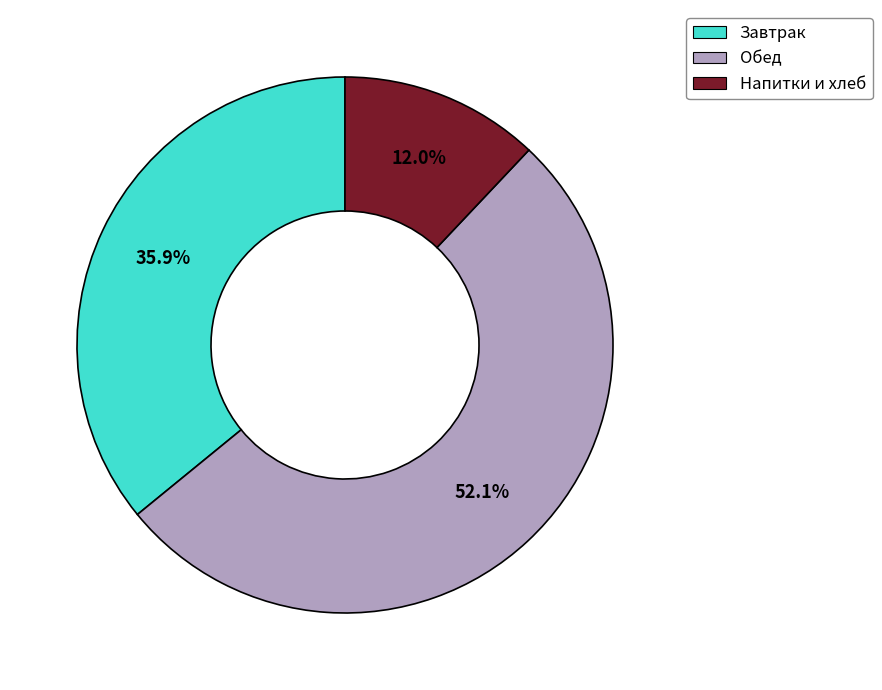

Is there a majority slice in this chart?

Yes